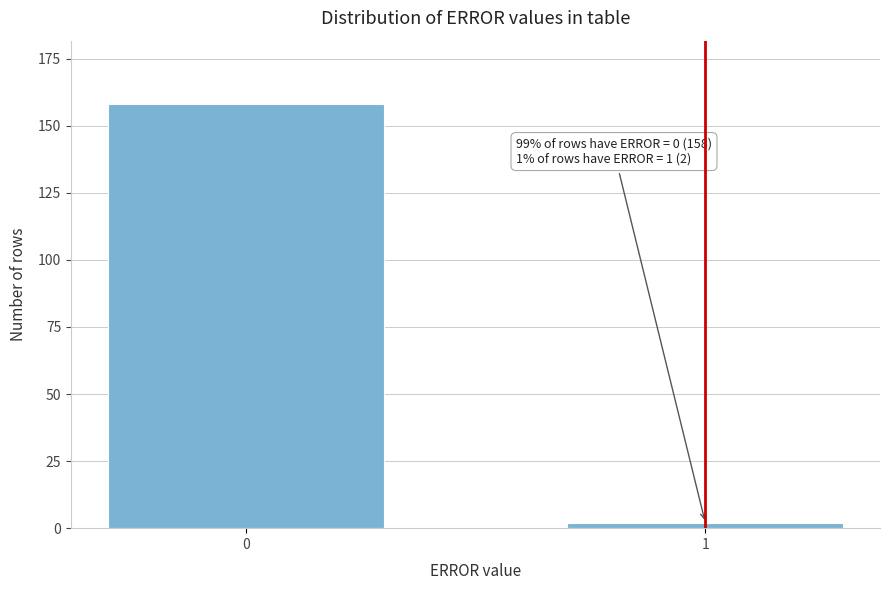

Reading left to right, list all the values displayed in this chart.

0=158	1=2